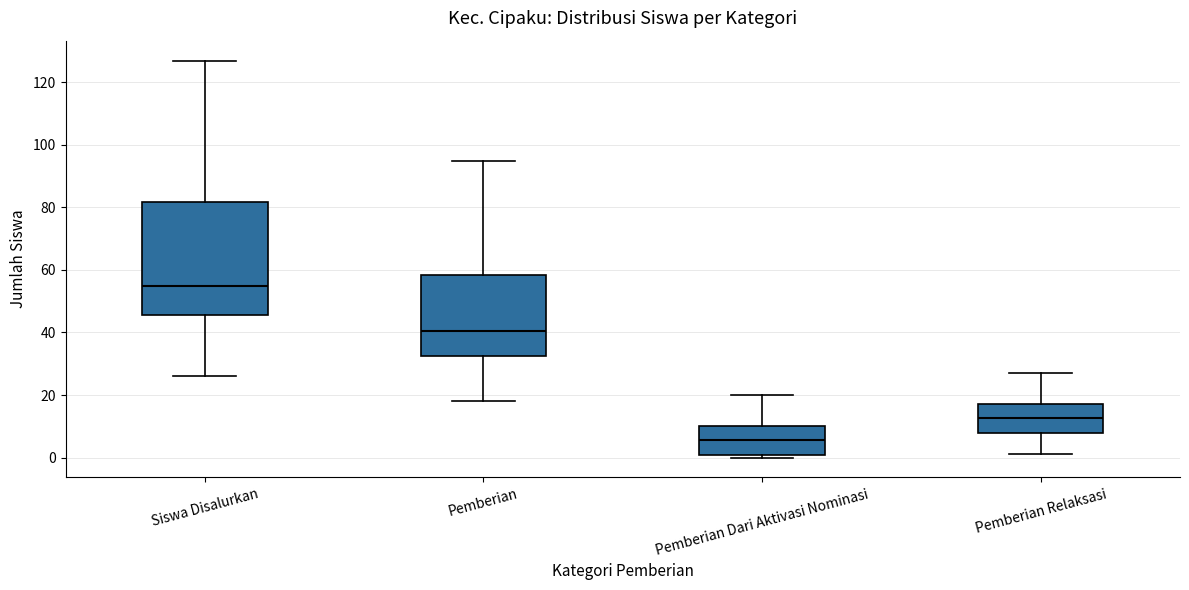

Where is the upper edge of the box for Pemberian on the y-axis? The values are not printed on the chart, so give them approximately, as read against the axis.

58